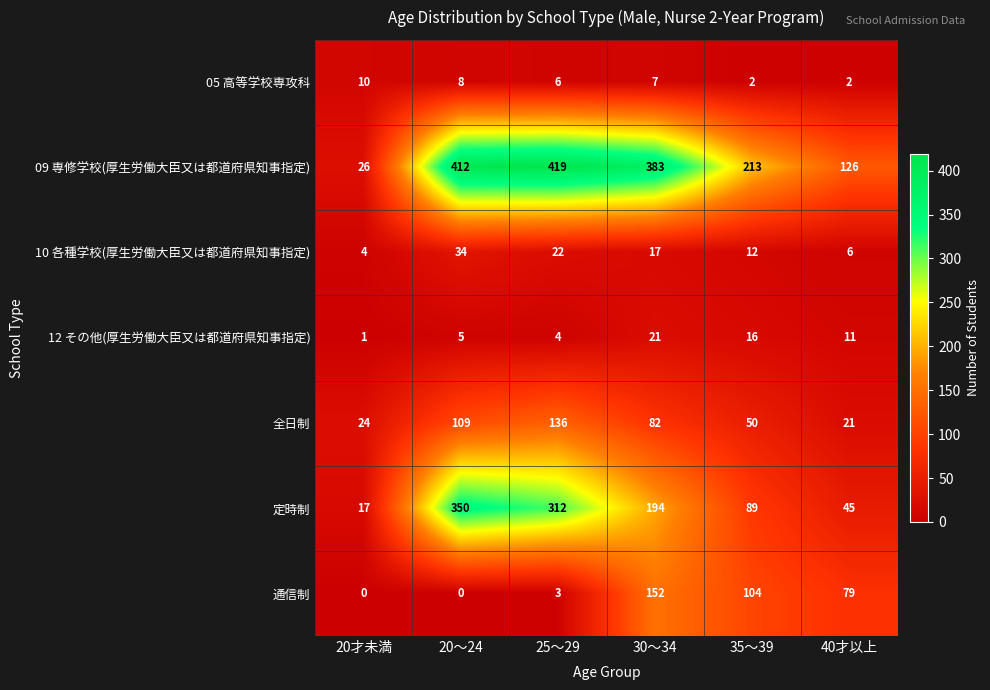

Is it true that 09 専修学校(厚生労働大臣又は都道府県知事指定) equals 126 at 40才以上?

True